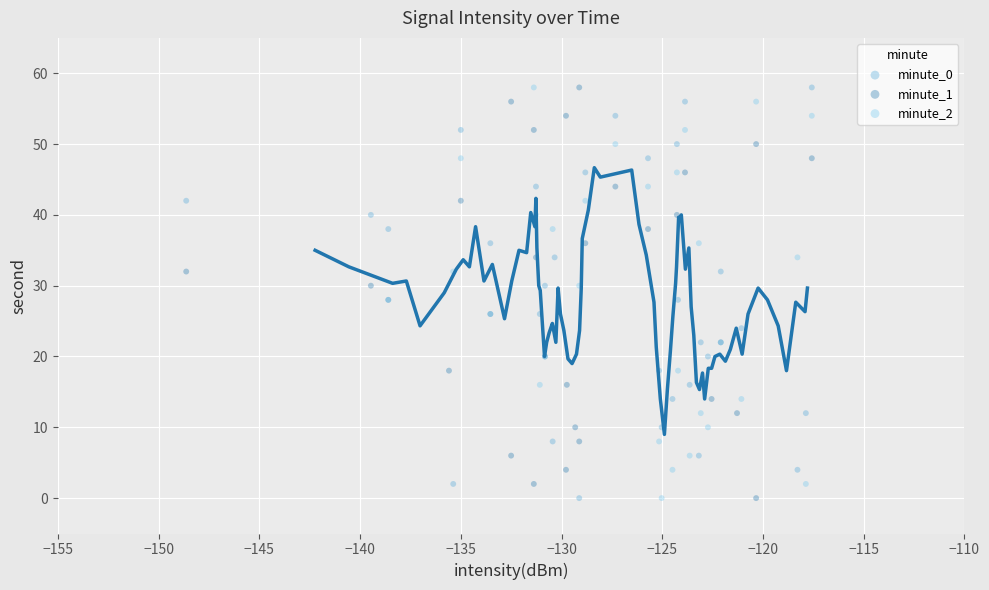

What are all the series names shown in the legend?

minute_0, minute_1, minute_2